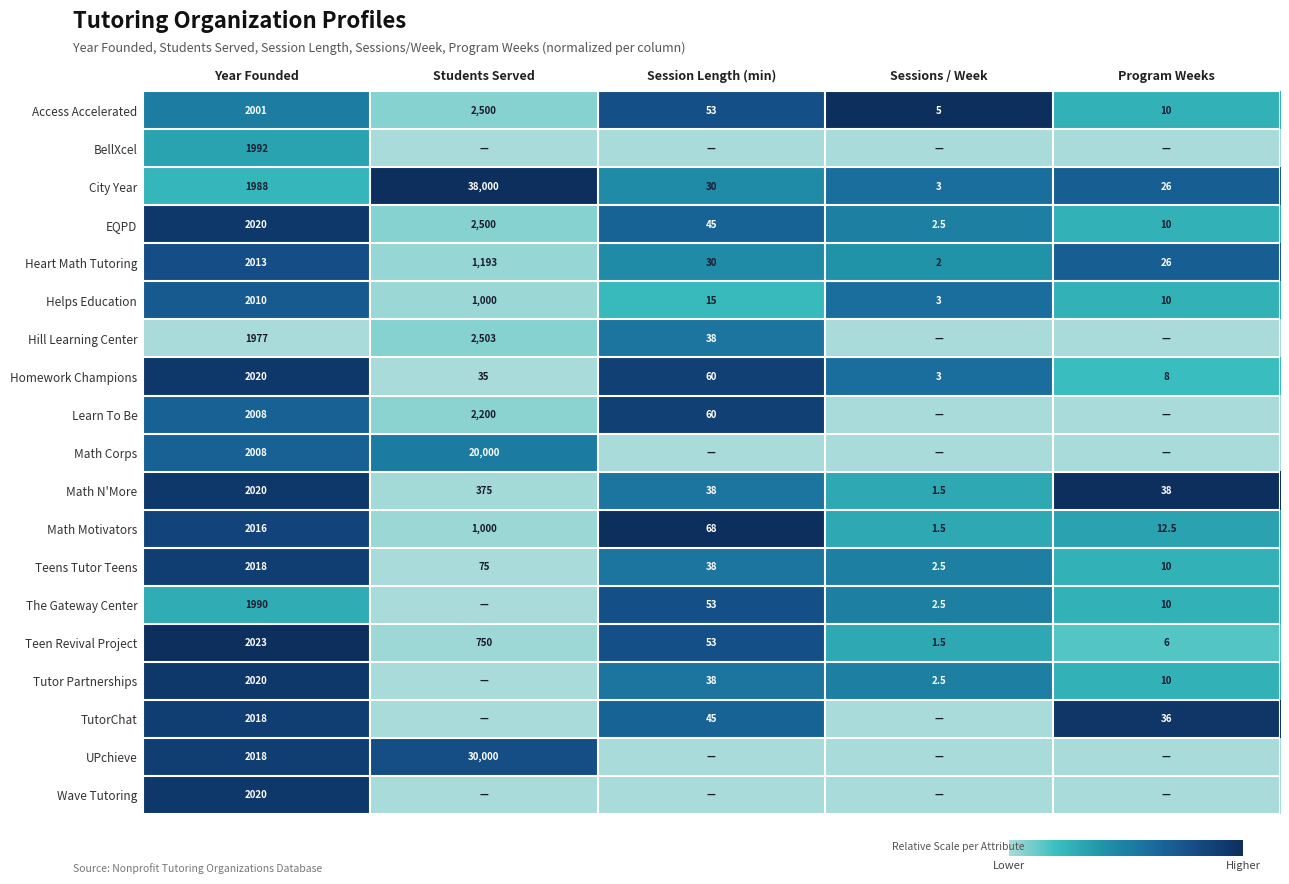

At which label is Teen Revival Project closest to 1012?

Students Served